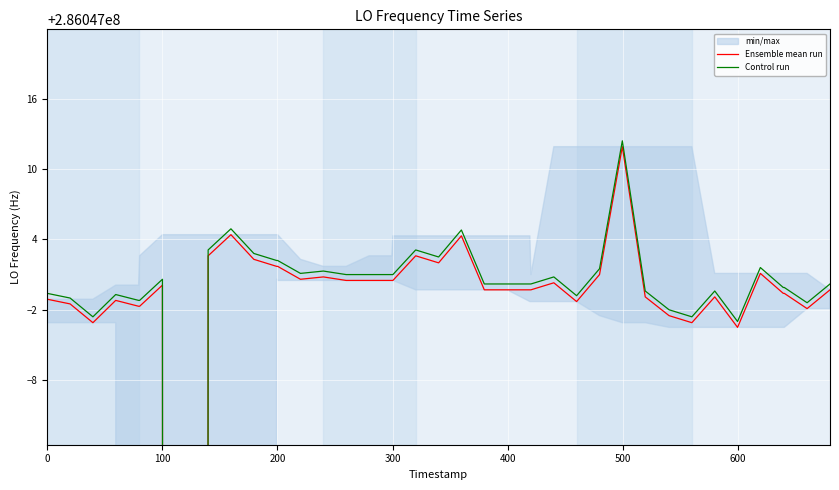

The Control run series shows 68506277.3 at 38. True or false?

False